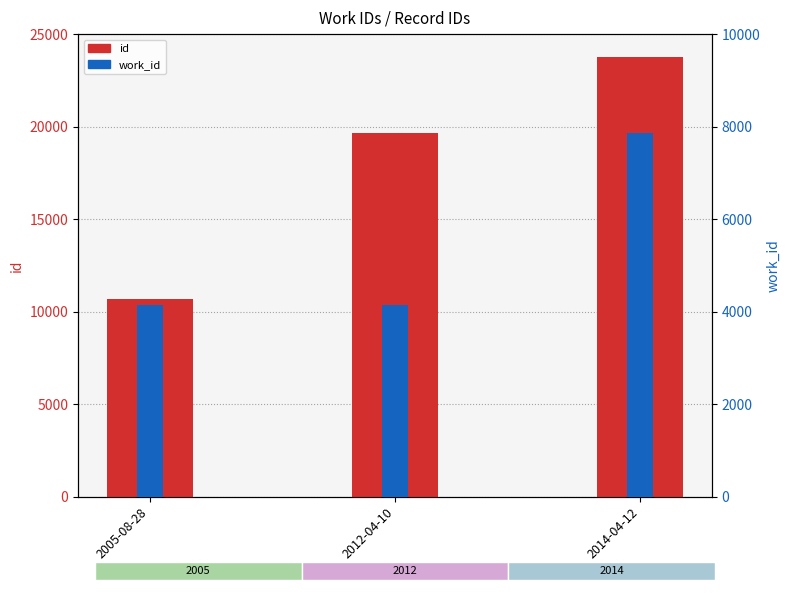

List the series in order of their overall mean, highest first.

id, work_id